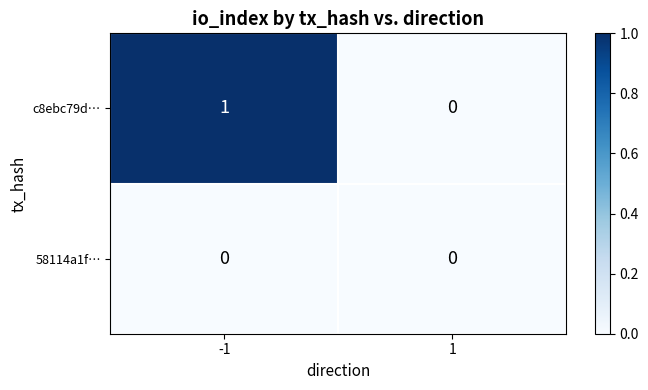

Which series changed the most between -1 and 1?

c8ebc79d…